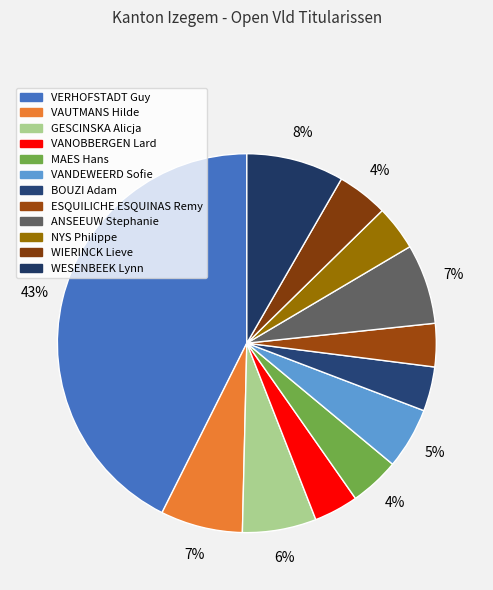

Is it true that ANSEEUW Stephanie is 1% of the pie?

False